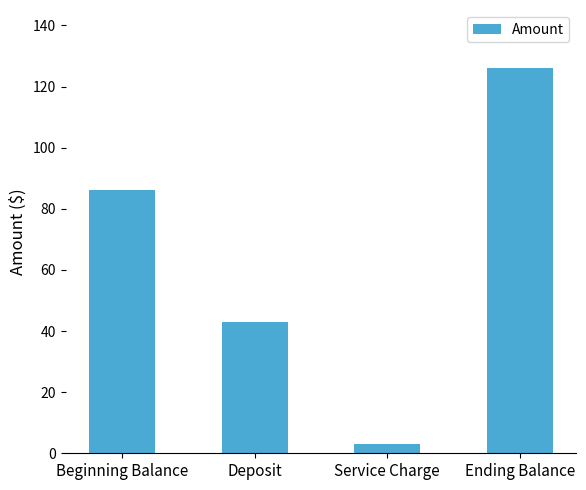

The value at Beginning Balance is 86.2. True or false?

True